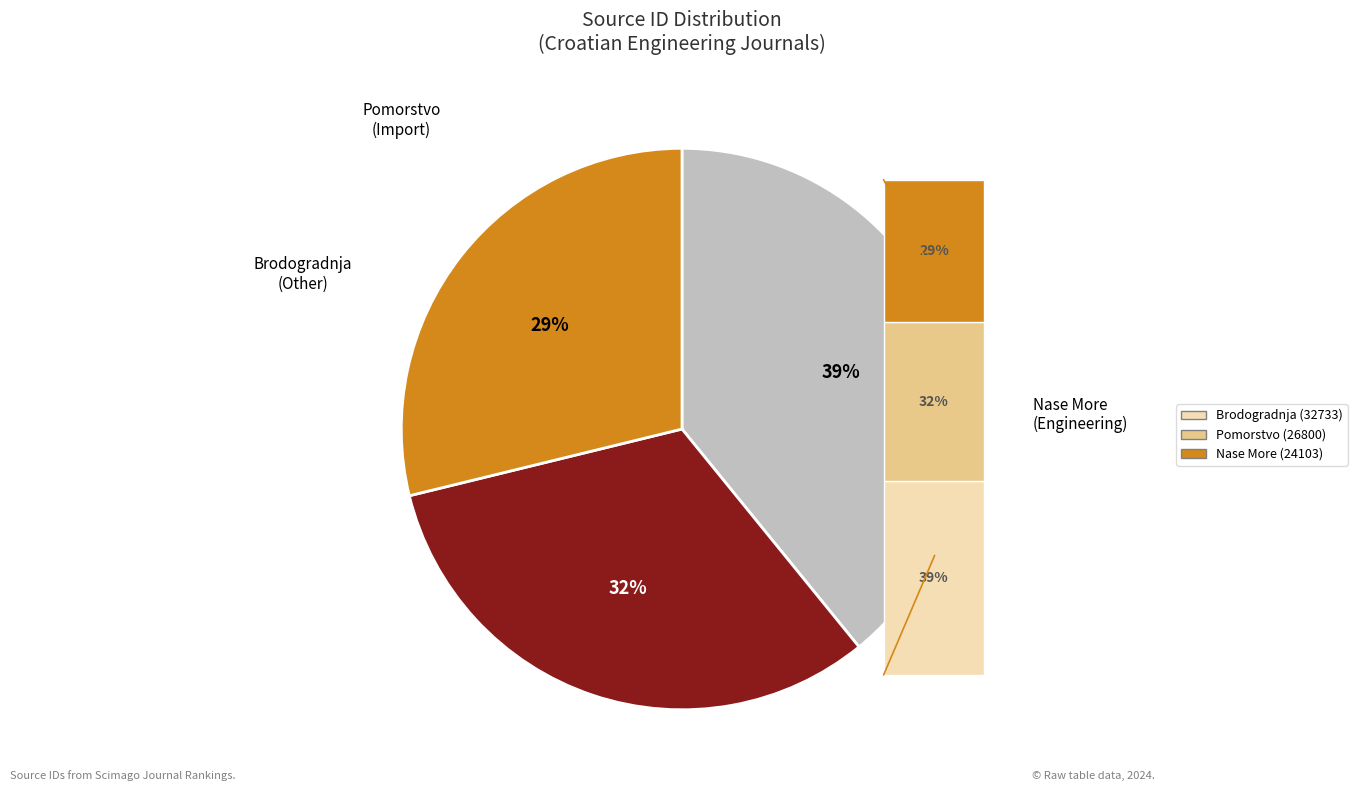

Which slice is the smallest?

Nase More